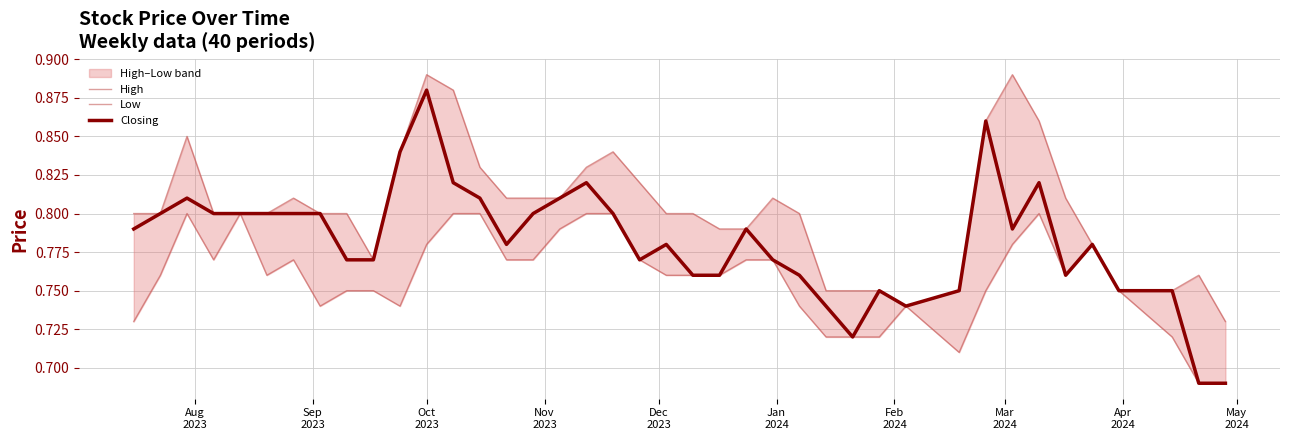

Is this an area chart (filled region under the line)?

No